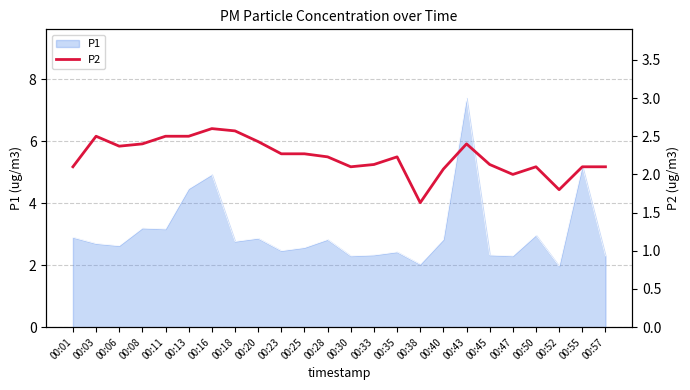

True or false: there are more than 1 points higher than both neighbors.

True